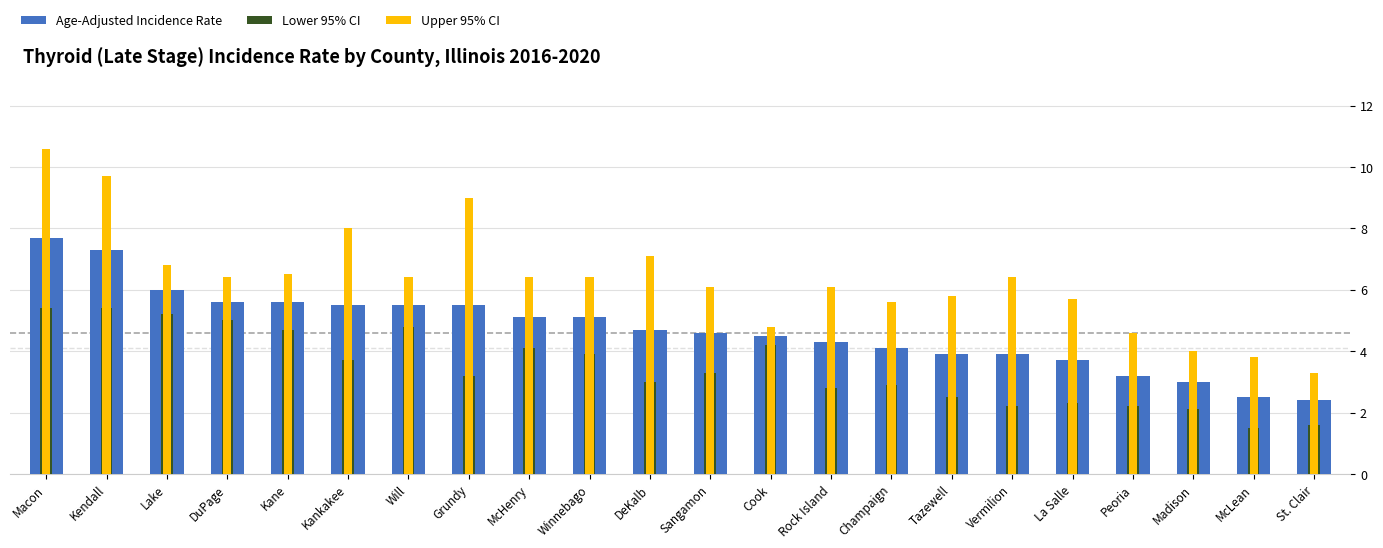

What is the total value across all series at Peoria?

10.0